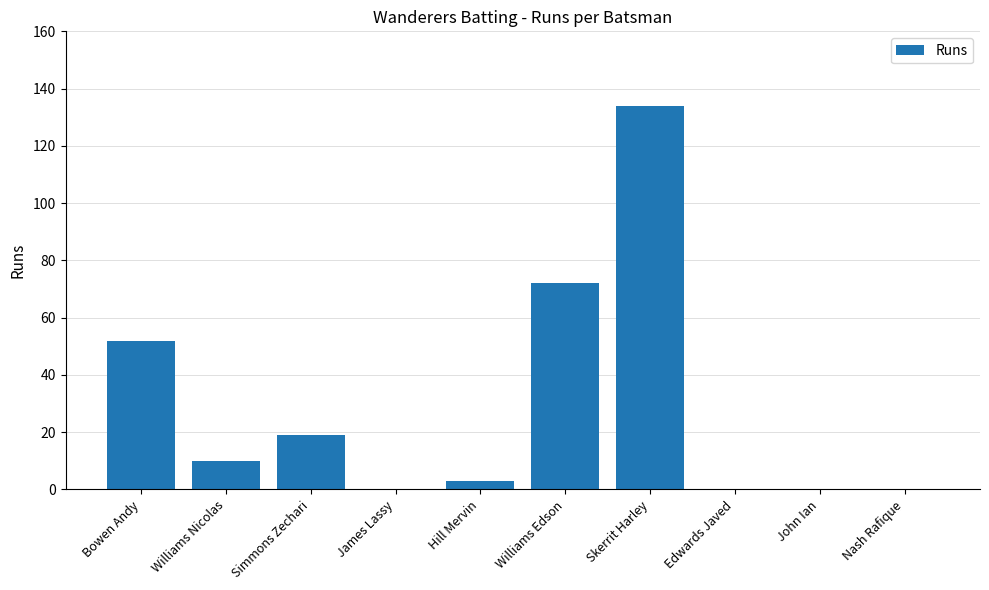

Are the bars grouped side by side (vs. stacked)?

No